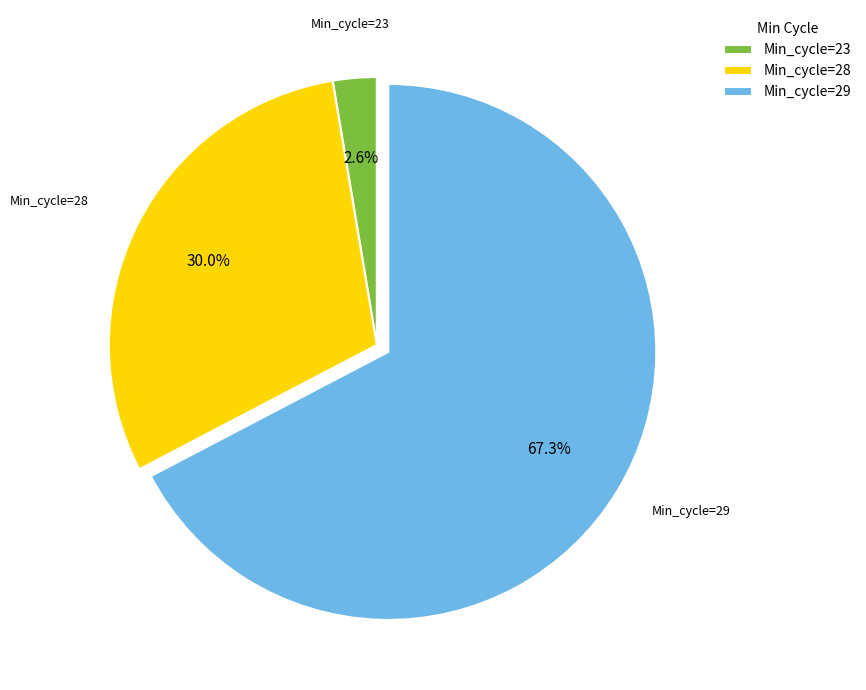

To the nearest percent, what is the average slice percentage?

33%